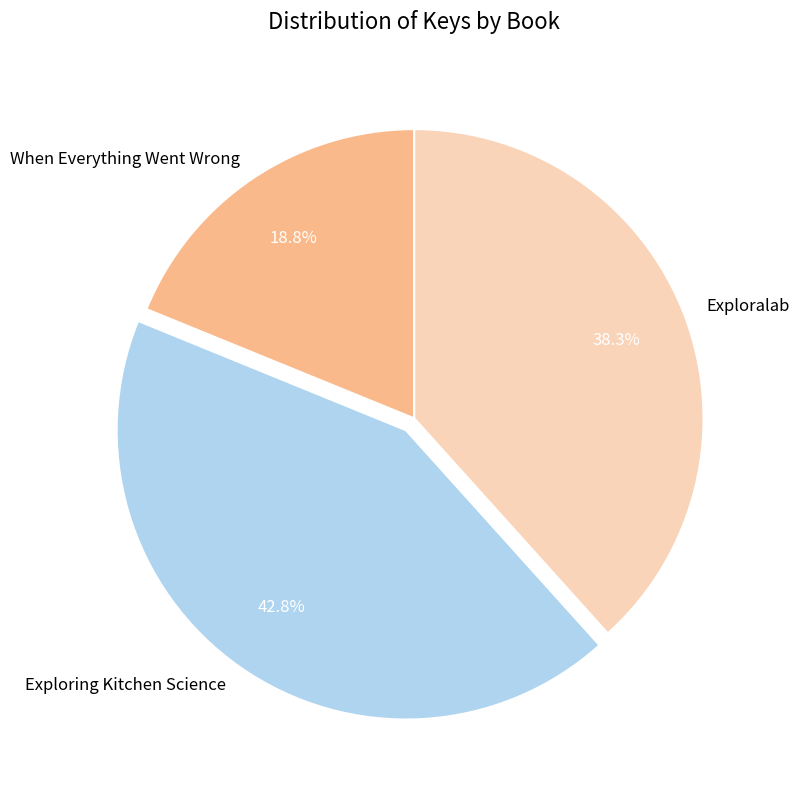

What percentage do Exploring Kitchen Science and When Everything Went Wrong together represent?

61.7%